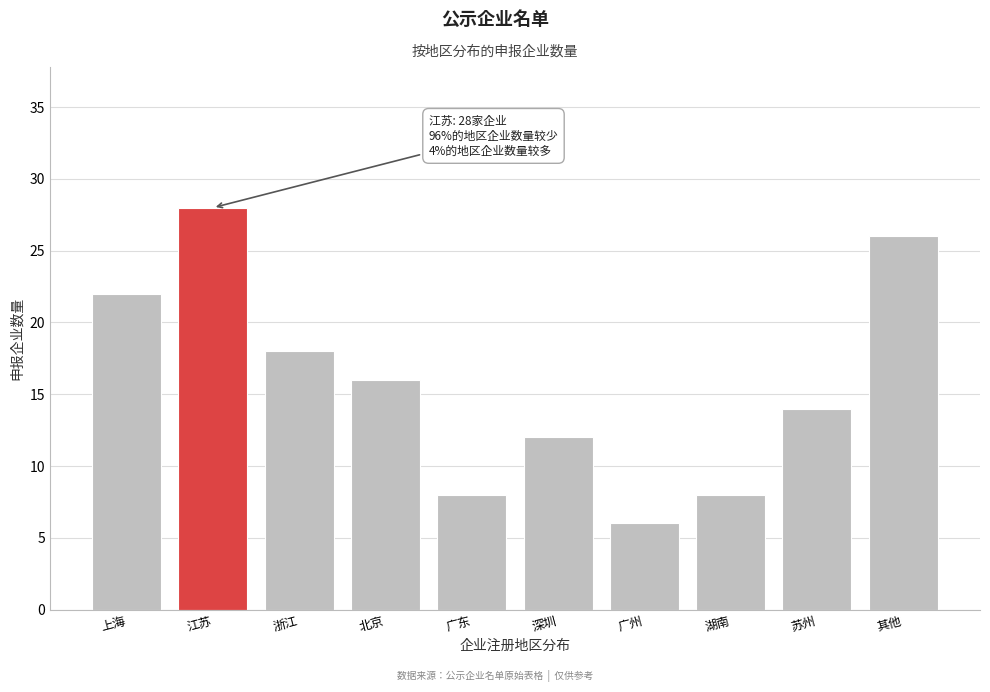

Reading left to right, transcribe all the data shown in this chart.

上海=22	江苏=28	浙江=18	北京=16	广东=8	深圳=12	广州=6	湖南=8	苏州=14	其他=26